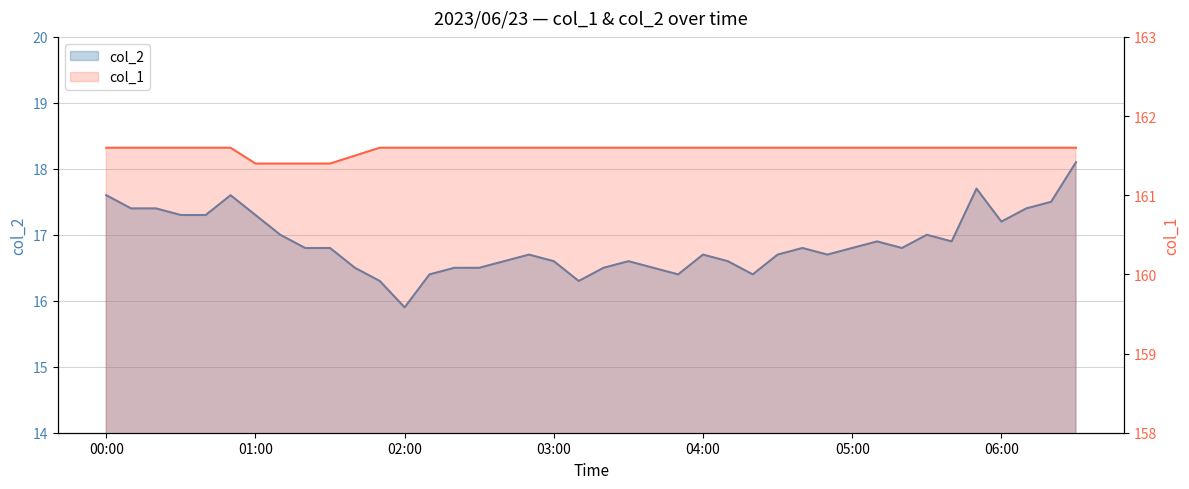

What is the difference between the second highest and second lowest values in the col_1 series?

0.2